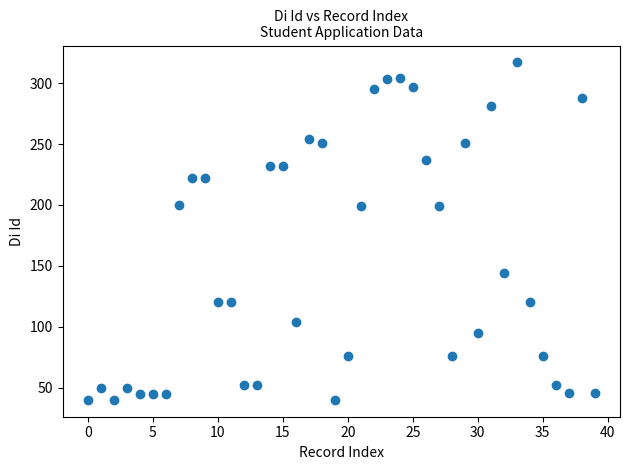

What is the range of Y values (max minus min)?

277